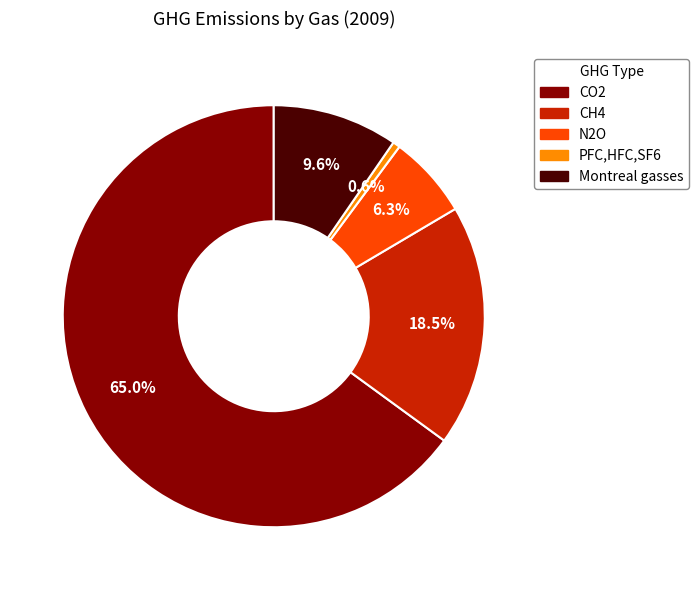

What is the smallest slice in the pie chart?

PFC,HFC,SF6